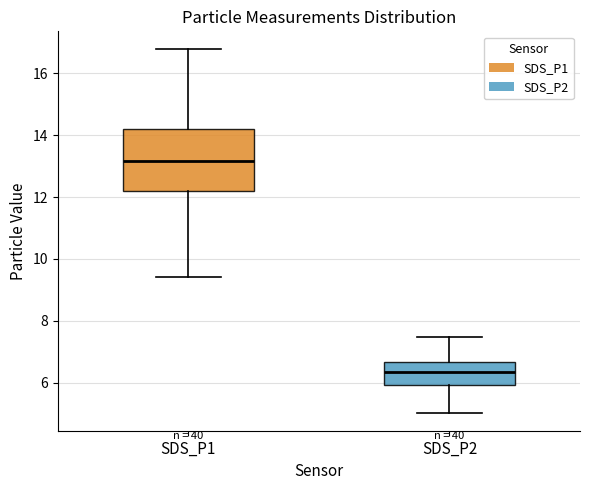

Where is the upper edge of the box for SDS_P1 on the y-axis? The values are not printed on the chart, so give them approximately, as read against the axis.

14.2